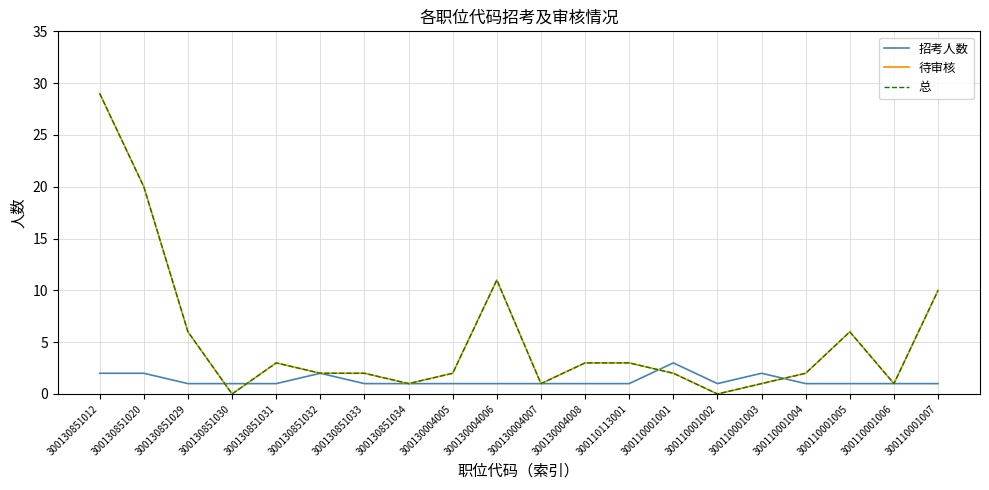

At how many categories does at least one series exceed 2?

10